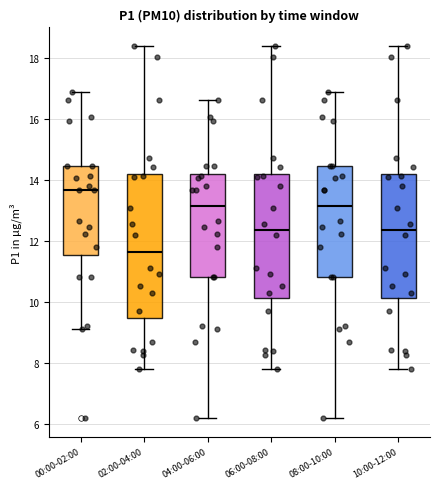

Reading left to right, transcribe this box plot: for each box, give where its median line is, the range the box spans, and where its two whiskers end, as read against the y-axis. The values are not printed on the chart, so give them approximately, as read against the axis.

00:00-02:00: median 13.6, box 11.6 to 14.4, whiskers 9.2 to 17.0
02:00-04:00: median 11.6, box 9.4 to 14.2, whiskers 7.8 to 18.4
04:00-06:00: median 13.2, box 10.8 to 14.2, whiskers 6.2 to 16.6
06:00-08:00: median 12.4, box 10.2 to 14.2, whiskers 7.8 to 18.4
08:00-10:00: median 13.2, box 10.8 to 14.4, whiskers 6.2 to 17.0
10:00-12:00: median 12.4, box 10.2 to 14.2, whiskers 7.8 to 18.4